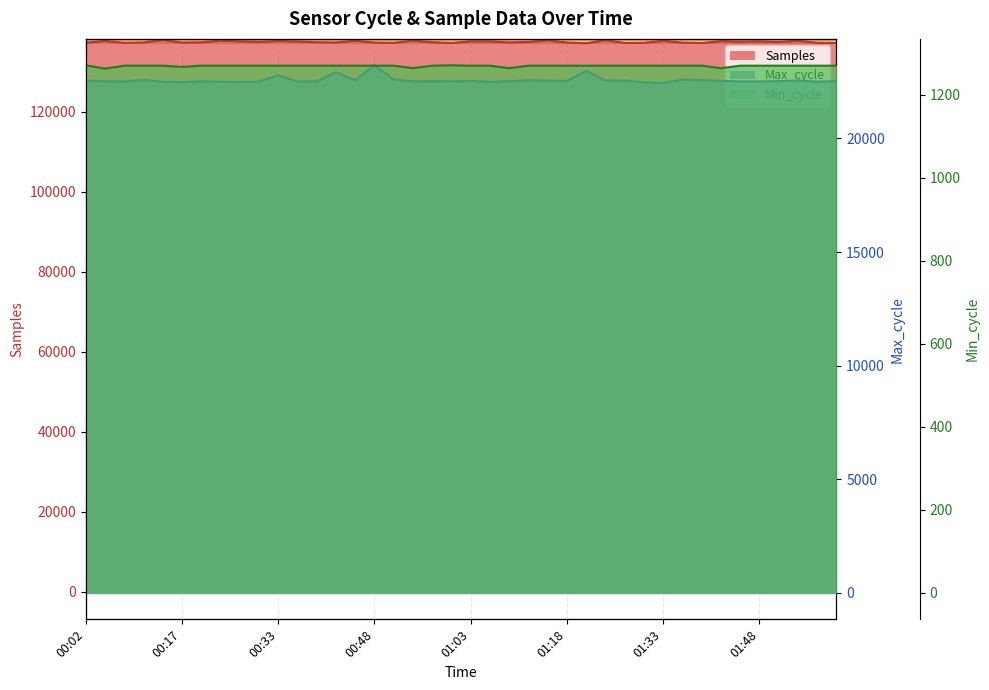

What is the sum of the Max_cycle values at 00:20 and 00:45?

45069